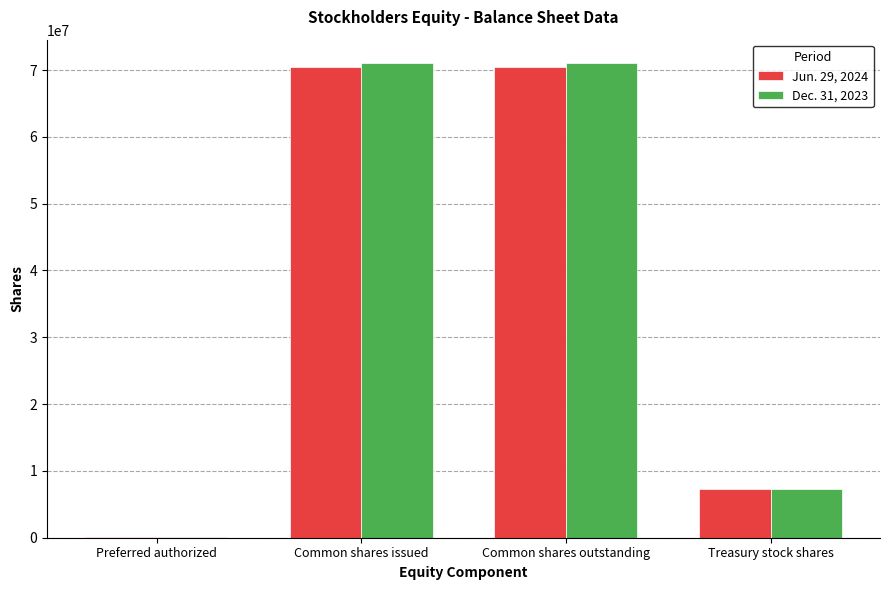

Reading left to right, transcribe all the data shown in this chart.

Jun. 29, 2024: 60000	70400000	70400000	7300000
Dec. 31, 2023: 60000	71000000	71000000	7300000